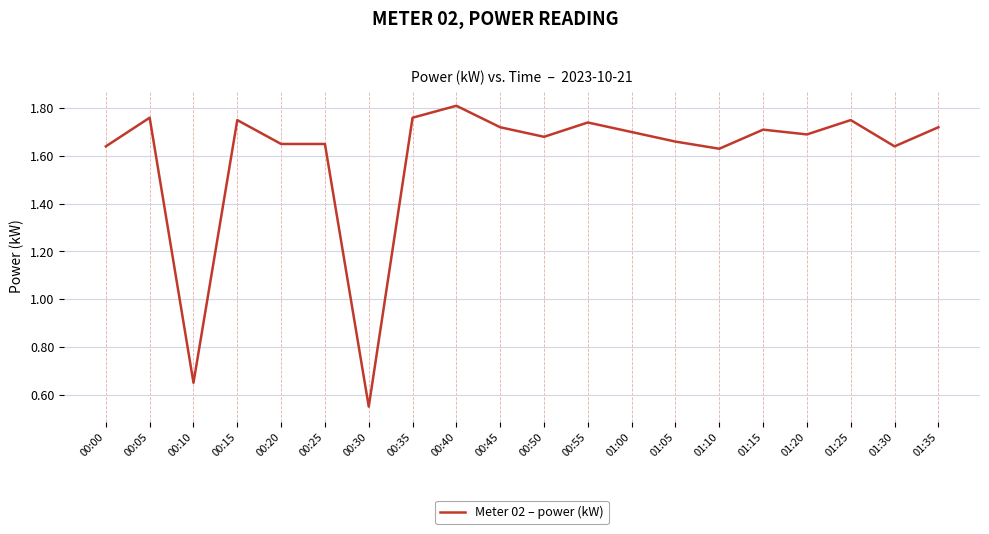

How many lines are shown in the chart?

1